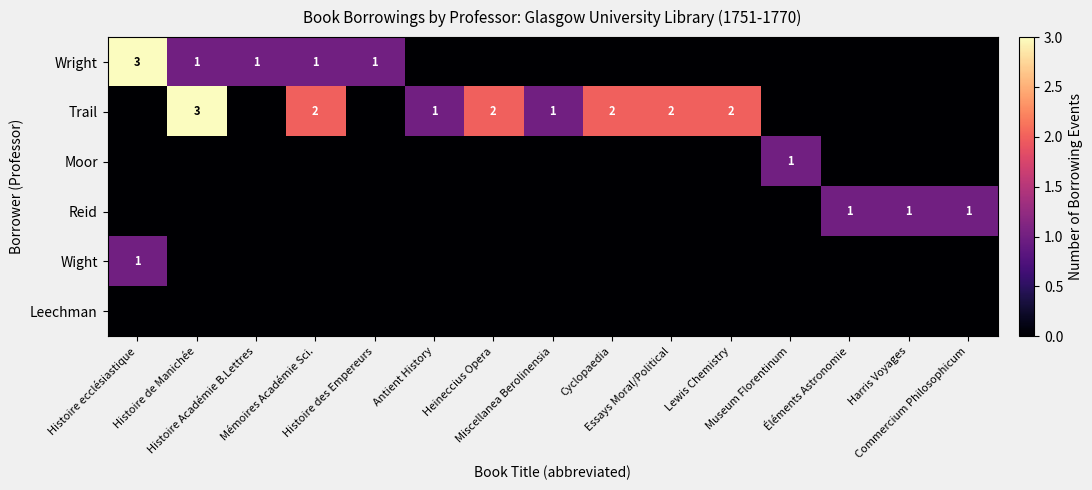

Count the number of categories in the chart.

15